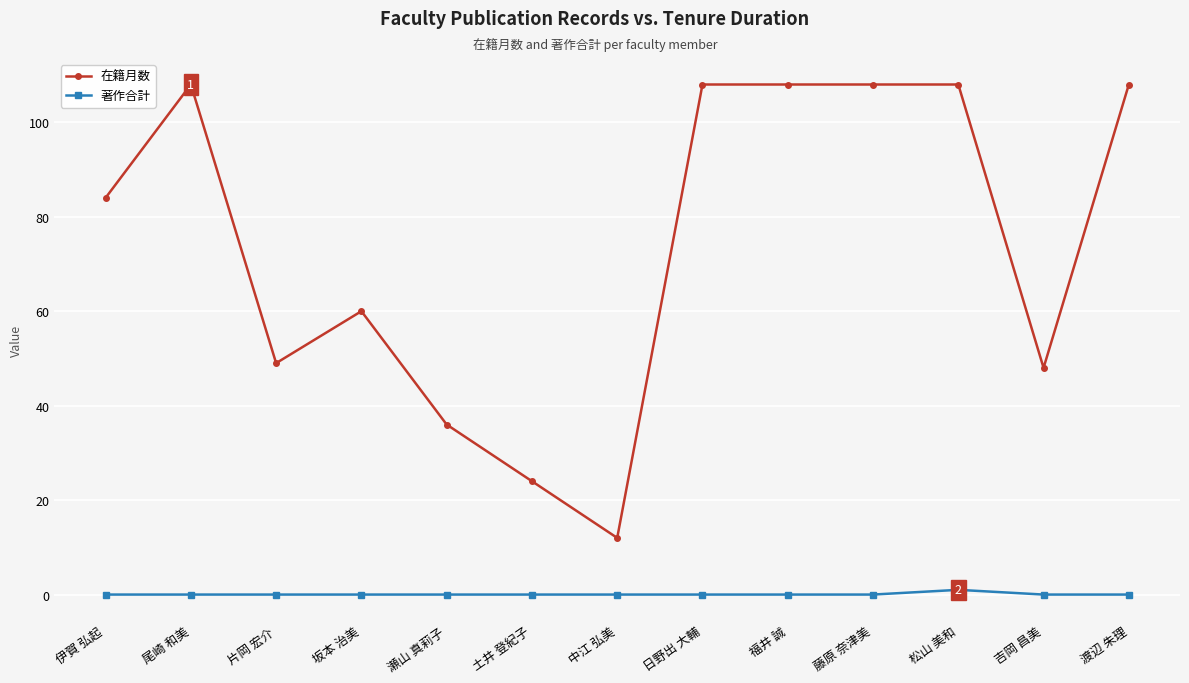

What is the label of the 10th point from the left?

藤原 奈津美